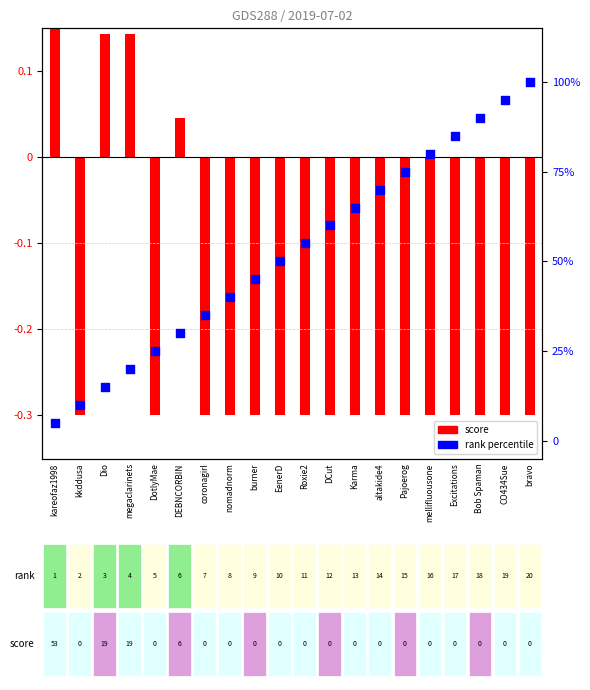

At how many categories does at least one series exceed 44?

12